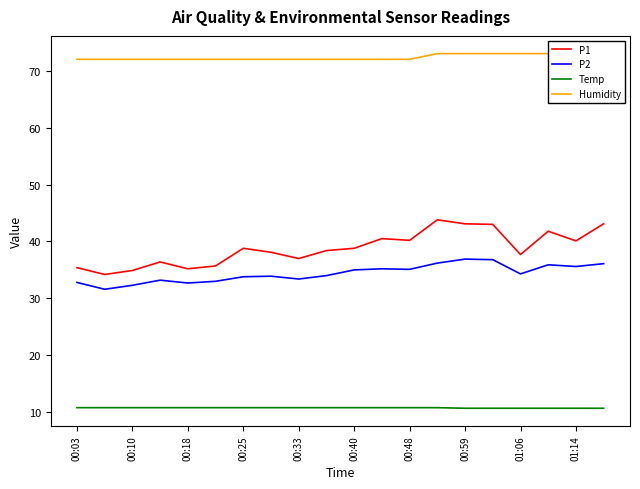

Is this an area chart (filled region under the line)?

No